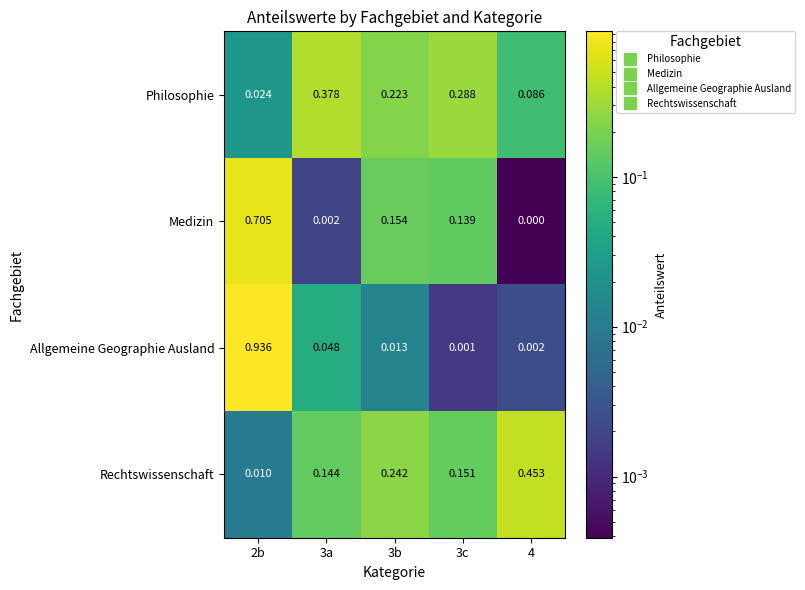

Which series has the largest range (max minus min)?

Allgemeine Geographie Ausland